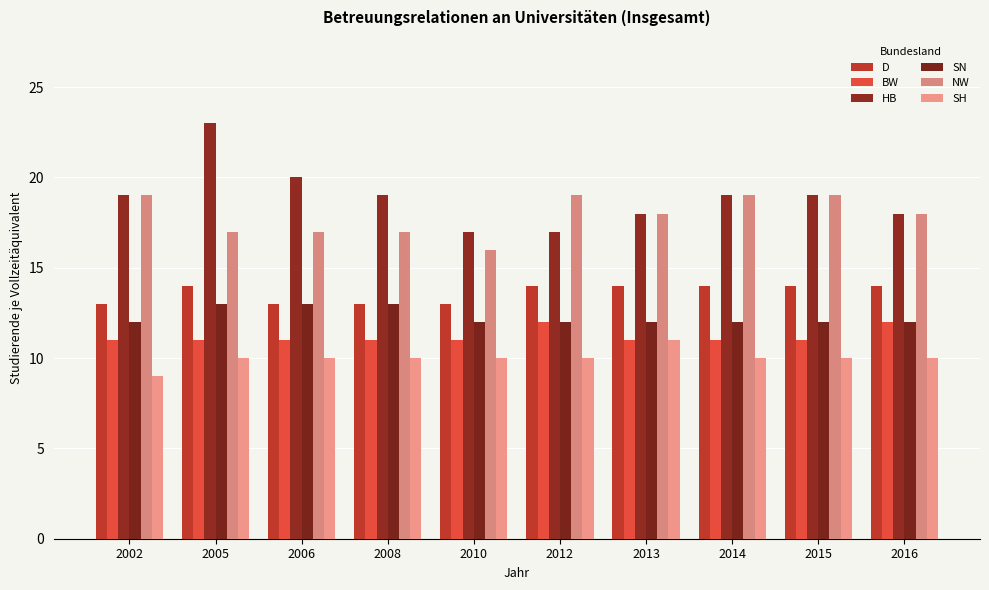

How many data points does each series have?

10